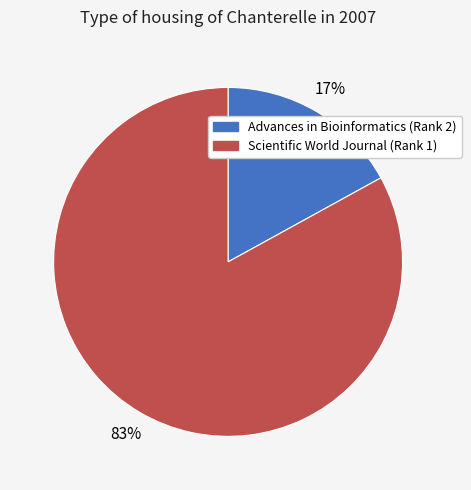

Is the sum of Scientific World Journal (Rank 1) and Advances in Bioinformatics (Rank 2) greater than half?

Yes